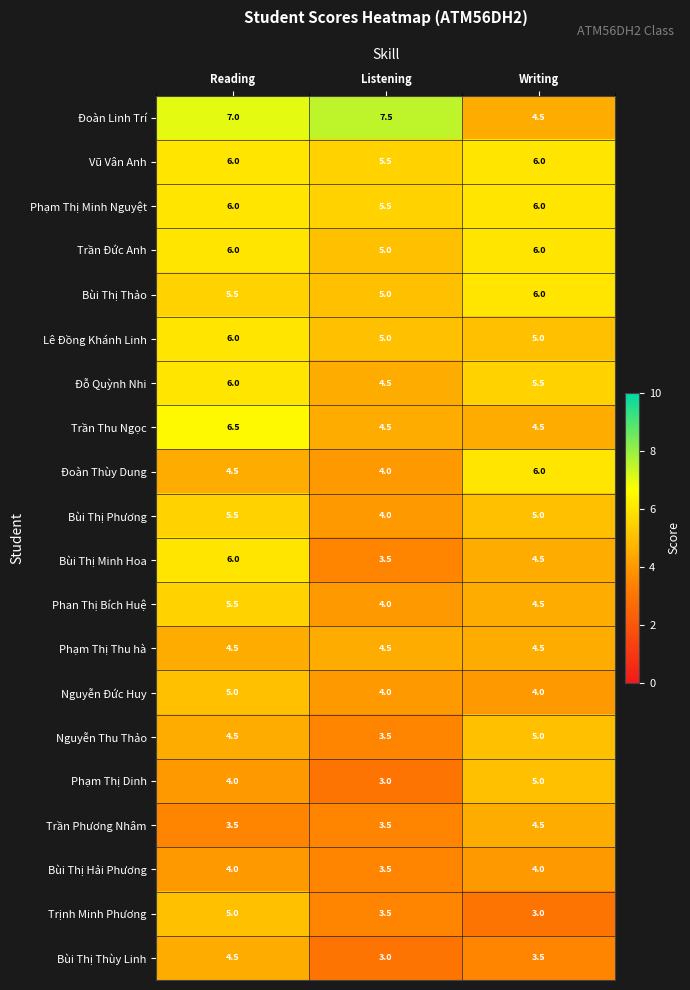

Which series changed the most between Reading and Listening?

Bùi Thị Minh Hoa